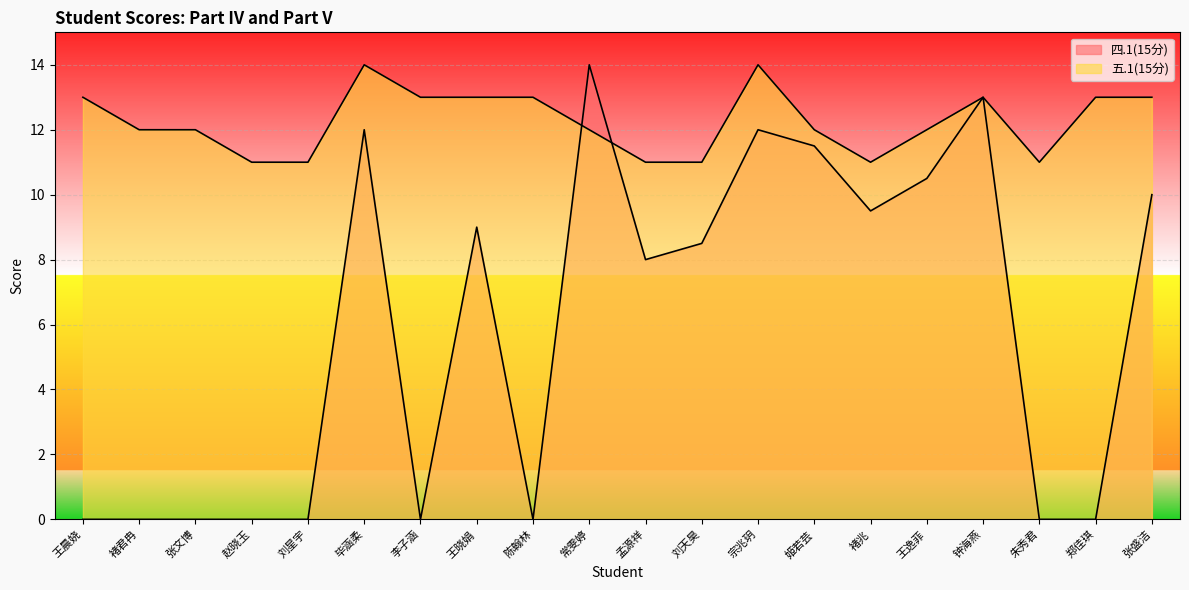

In 四.1(15分), how many points are lower than both neighbors (excluding endpoints)?

4